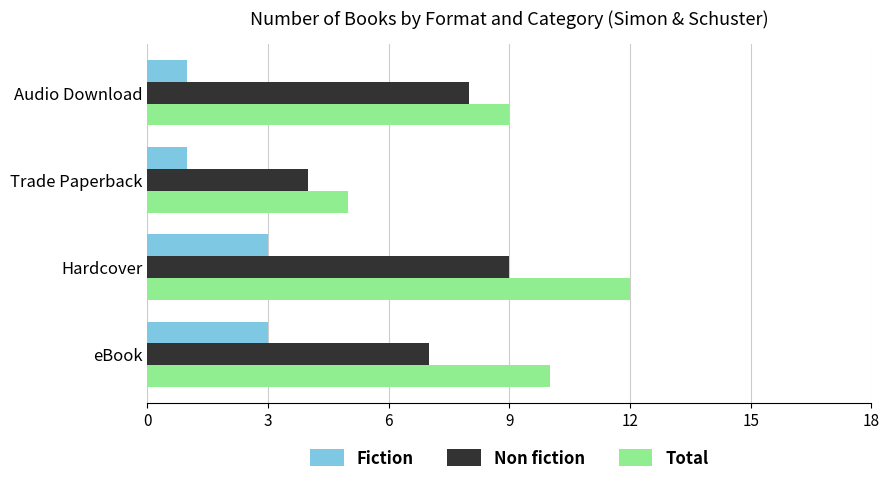

What is the difference between the maximum and minimum values in the Fiction series?

2